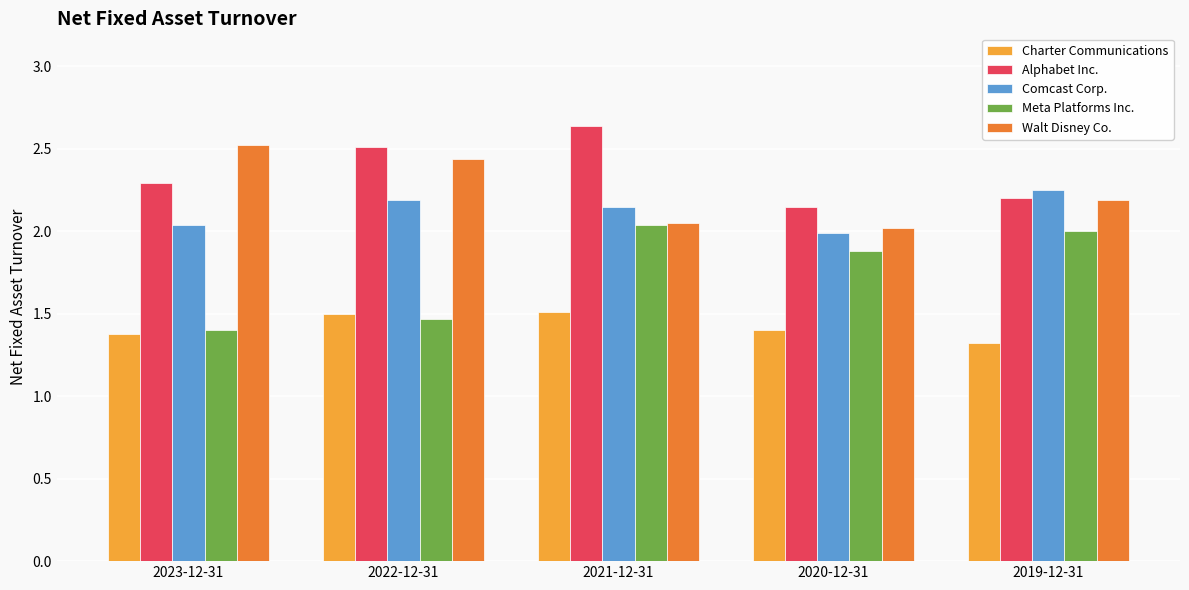

Which series has the largest total across all categories?

Alphabet Inc.